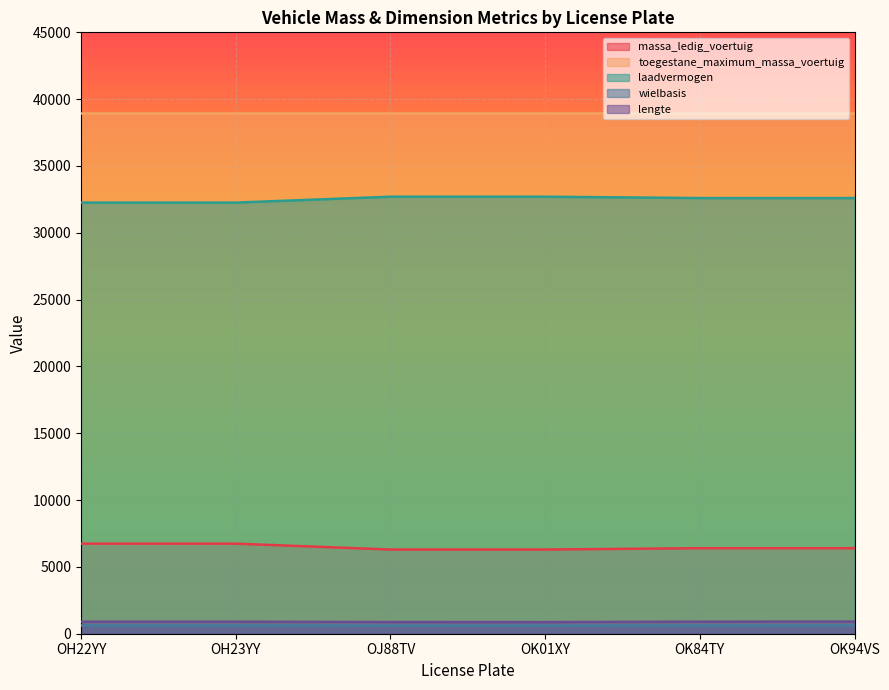

What is the maximum value shown in the chart?

39000